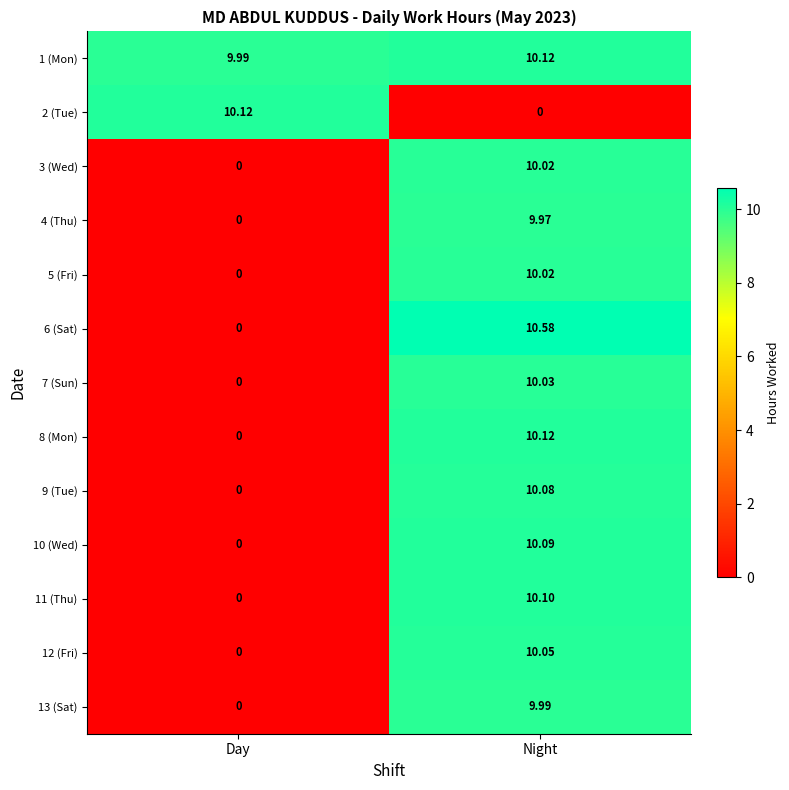

How many distinct data groups are displayed?

13